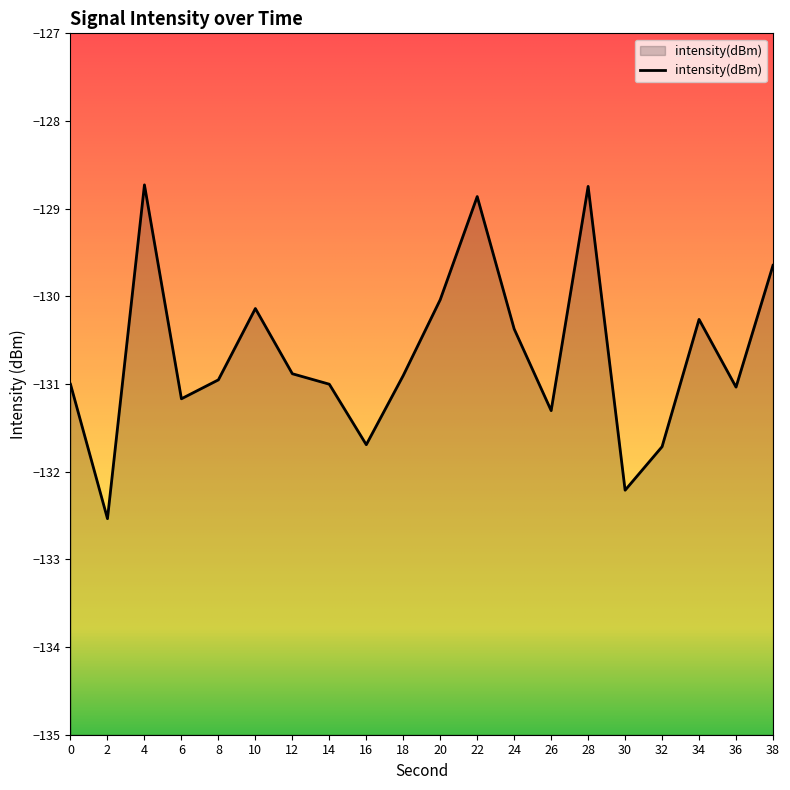

Reading right to left, extract all data points from this chart.

38=-129.6	36=-131.0	34=-130.3	32=-131.7	30=-132.2	28=-128.7	26=-131.3	24=-130.4	22=-128.9	20=-130.0	18=-130.9	16=-131.7	14=-131.0	12=-130.9	10=-130.1	8=-131.0	6=-131.2	4=-128.7	2=-132.5	0=-131.0